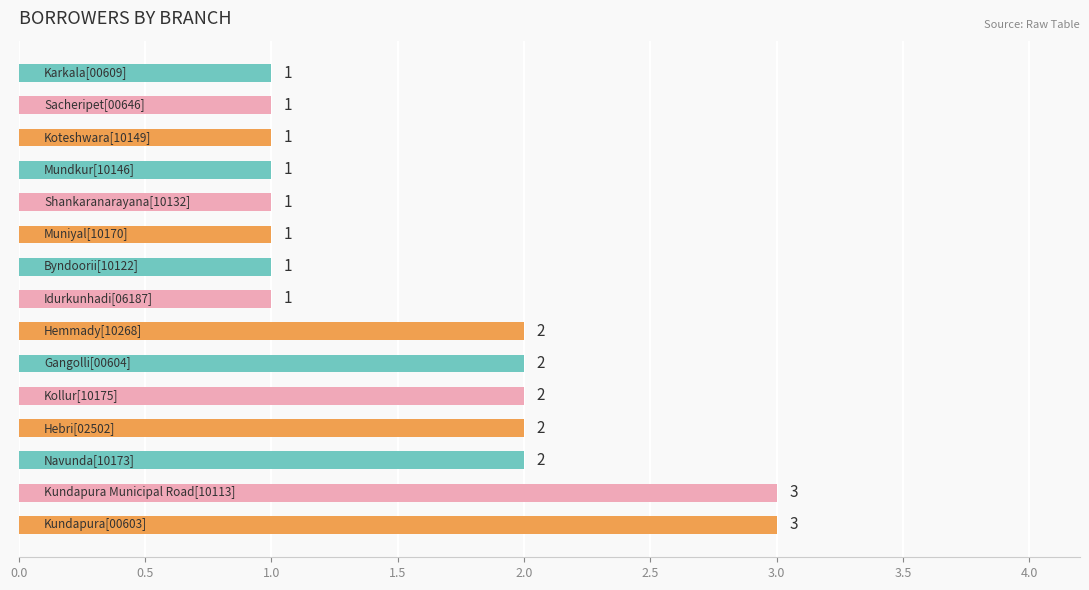

What is the sum of all values?

24